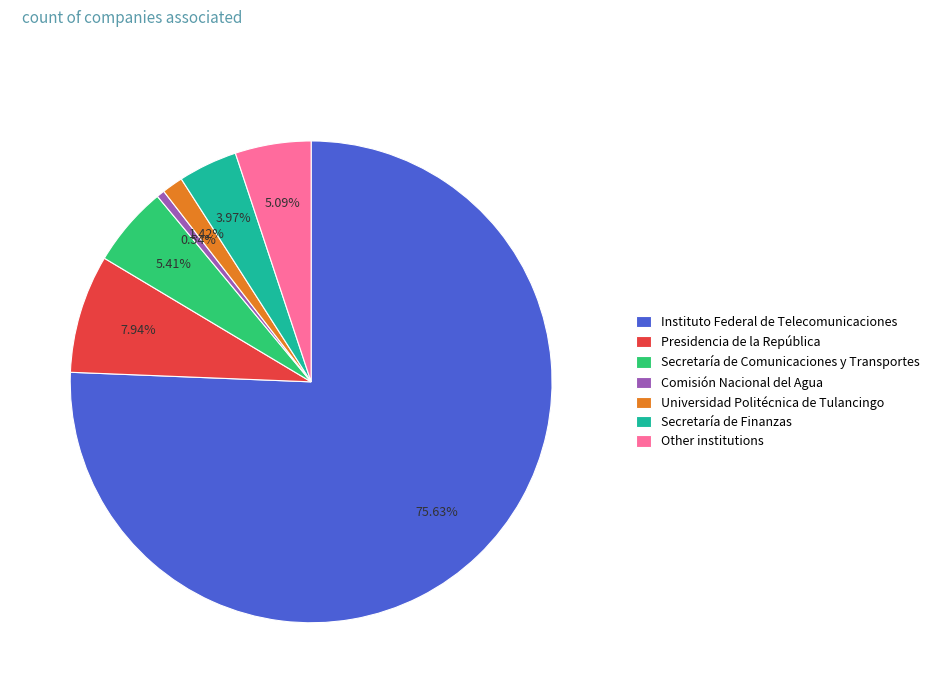

Do Comisión Nacional del Agua and Other institutions together represent more than half of the pie?

No